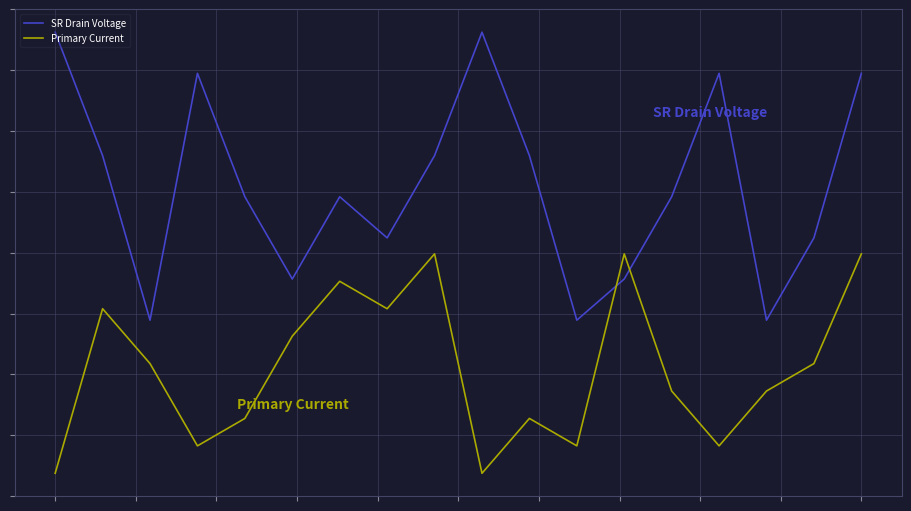

True or false: SR Drain Voltage has more than 2 interior local peaks.

True